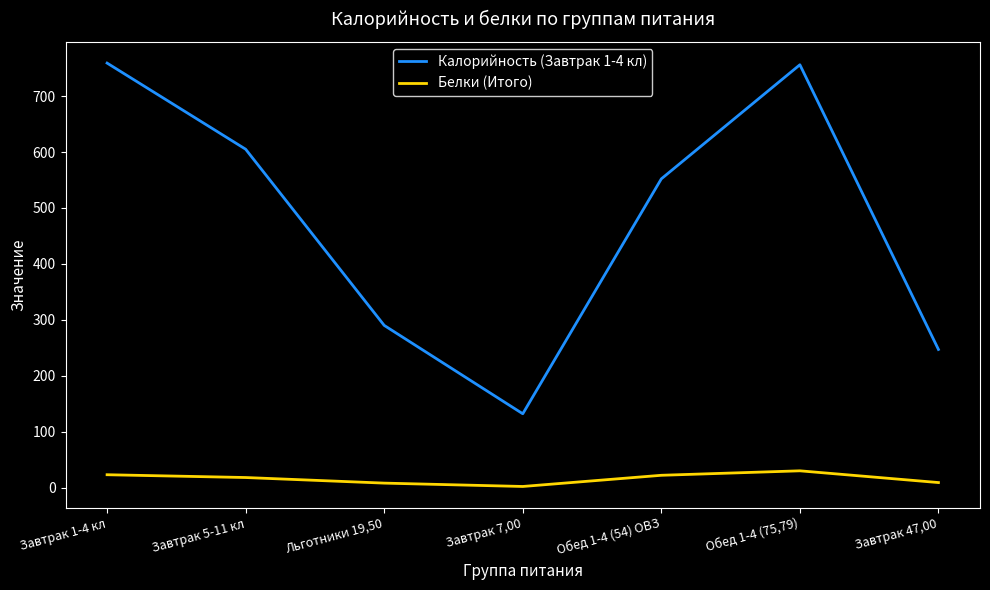

The Калорийность (Завтрак 1-4 кл) series shows 190 at Завтрак 7,00. True or false?

False